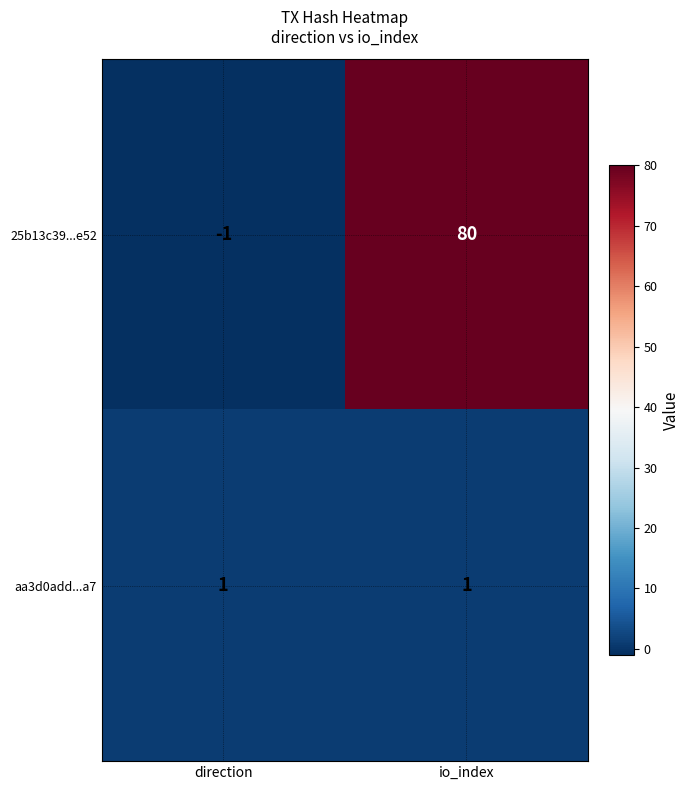

How many categories are shown in the chart?

2